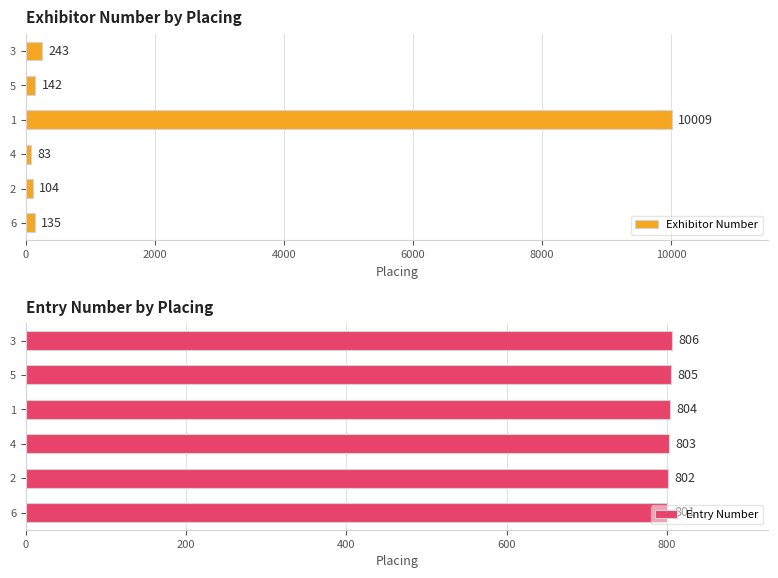

What is the difference between the maximum and minimum values in the Exhibitor Number series?

9926